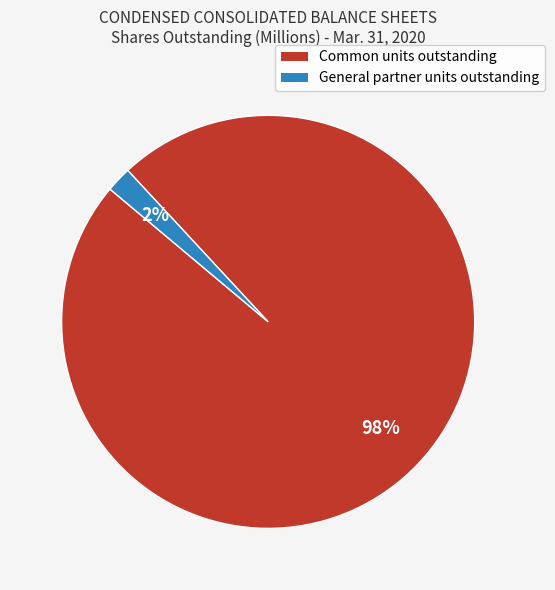

To the nearest percent, what is the difference between the largest and smallest slice percentages?

96%